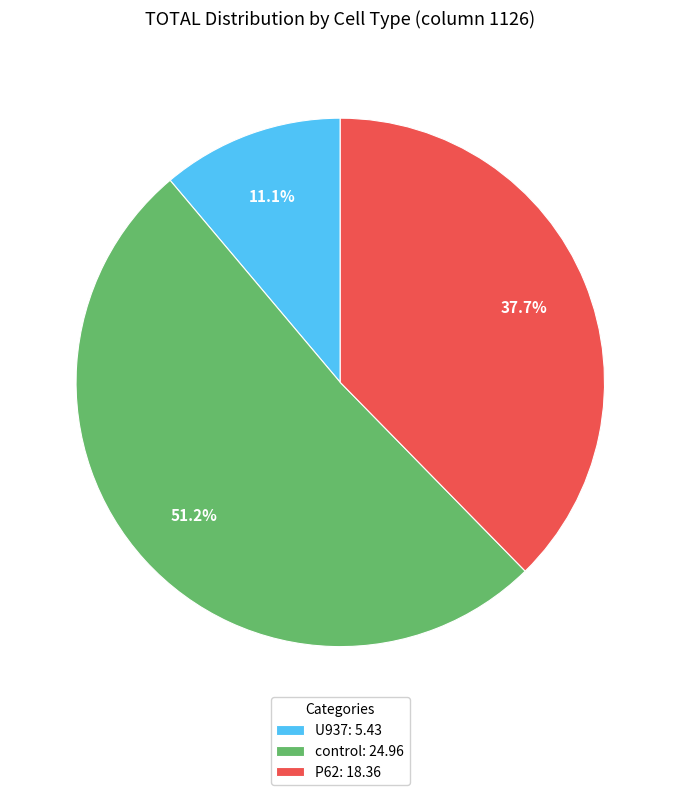

Which slice is the largest?

control